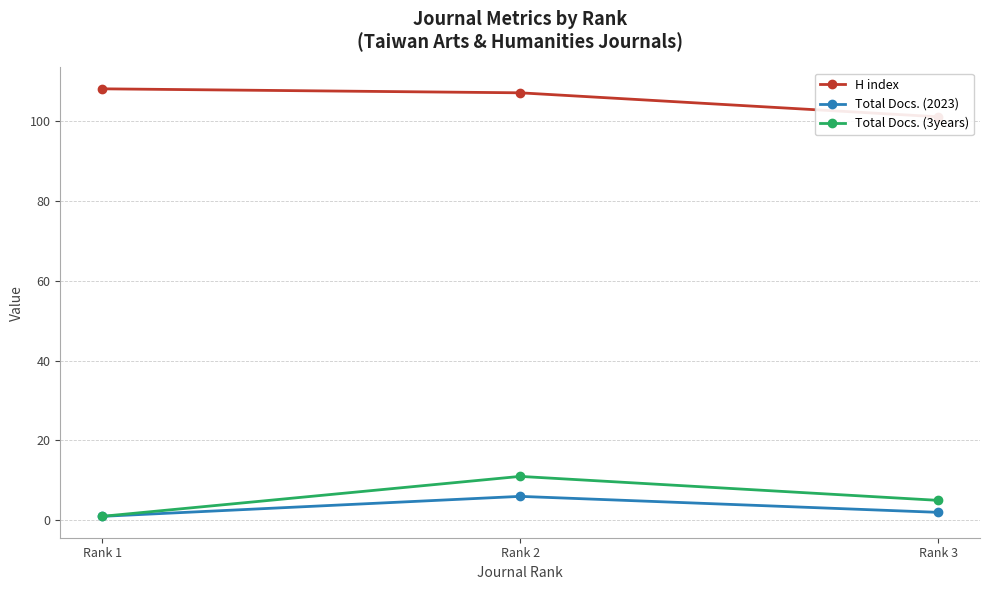

What is the total value across all series at Rank 3?

108